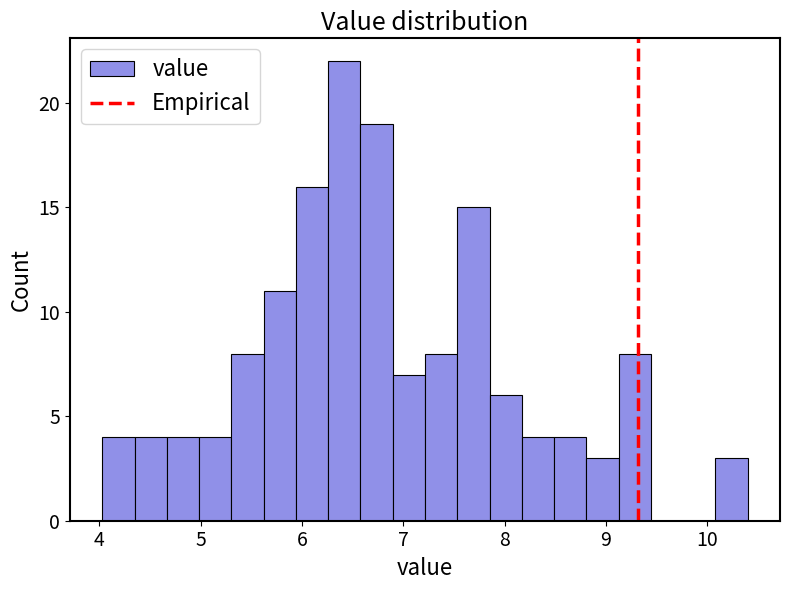

Read against the x-axis, roughly where is the centre of the tallest bar?

6.4